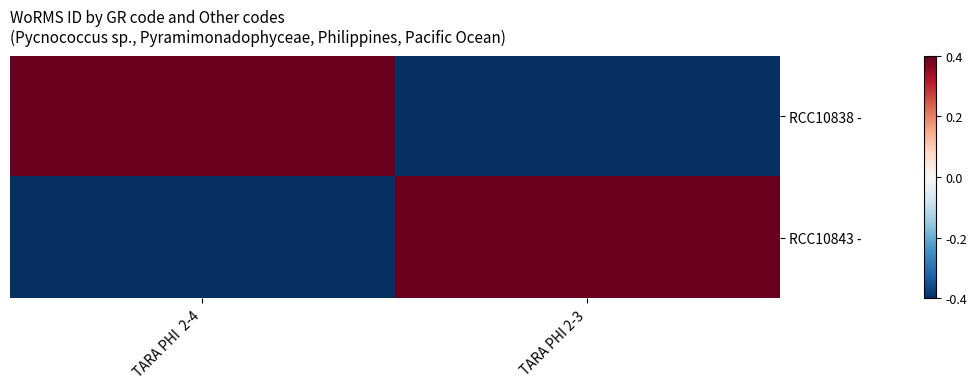

What is the smallest value displayed?

-370136